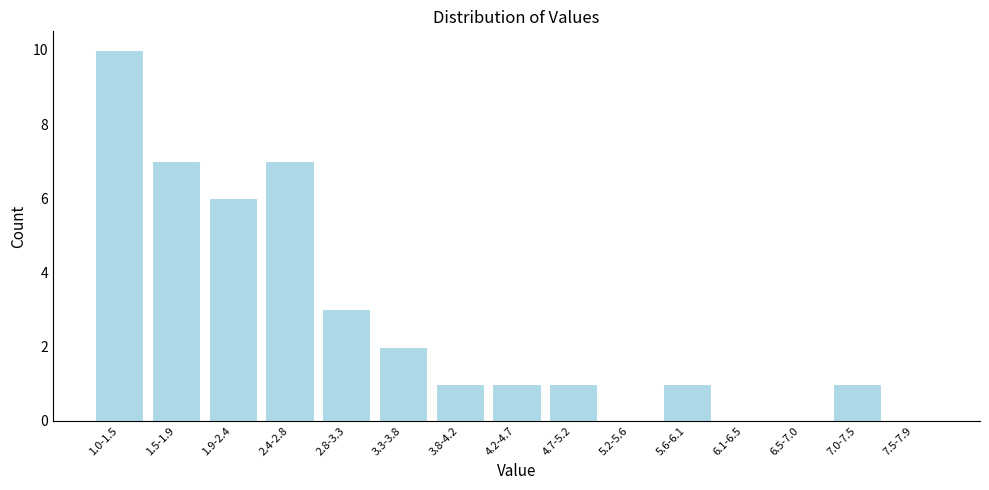

Reading left to right, extract all data points from this chart.

1.0-1.5=10	1.5-1.9=7	1.9-2.4=6	2.4-2.8=7	2.8-3.3=3	3.3-3.8=2	3.8-4.2=1	4.2-4.7=1	4.7-5.2=1	5.2-5.6=0	5.6-6.1=1	6.1-6.5=0	6.5-7.0=0	7.0-7.5=1	7.5-7.9=0